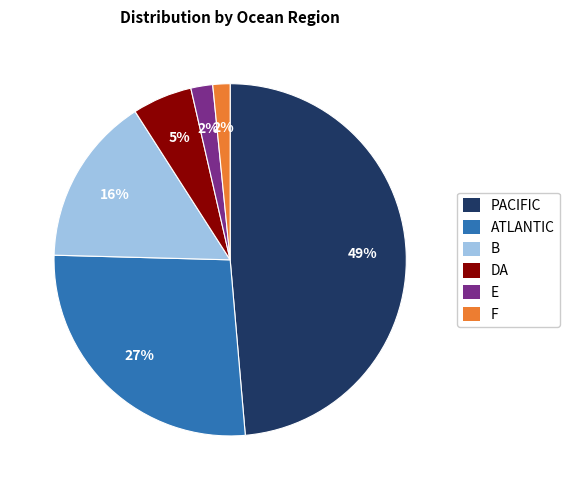

Between PACIFIC and E, which is larger?

PACIFIC